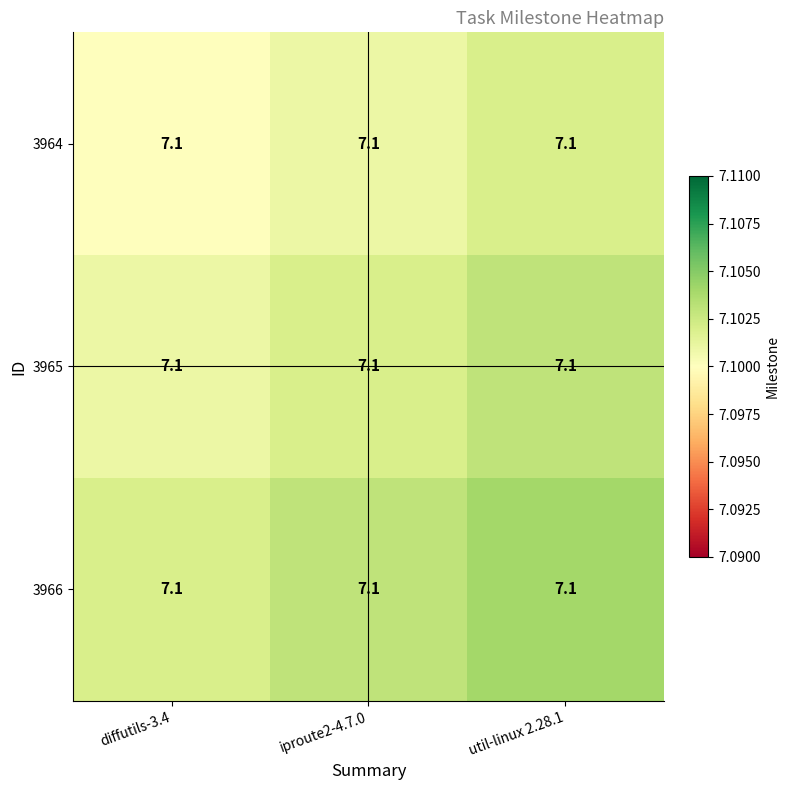

Is it true that 3965 equals 11.7 at diffutils-3.4?

False